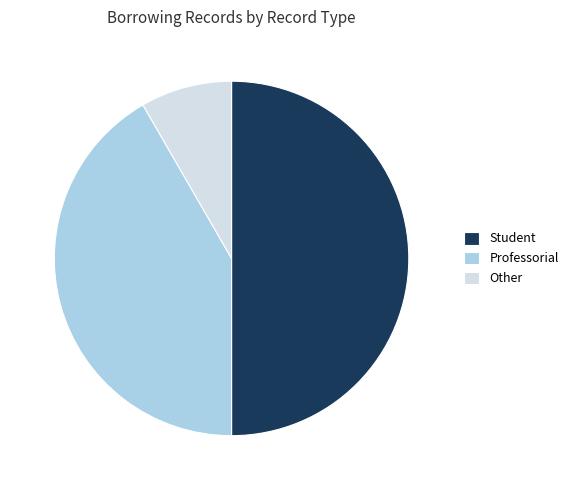

Is it true that Other is 8% of the pie?

True